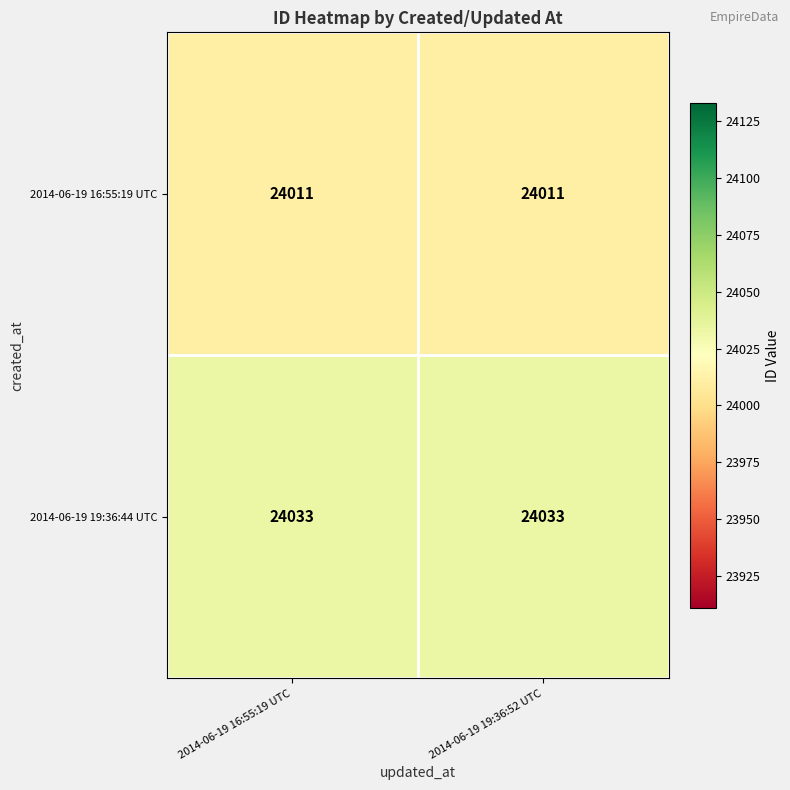

True or false: 2014-06-19 16:55:19 UTC has a value of 10953 at 2014-06-19 16:55:19 UTC.

False